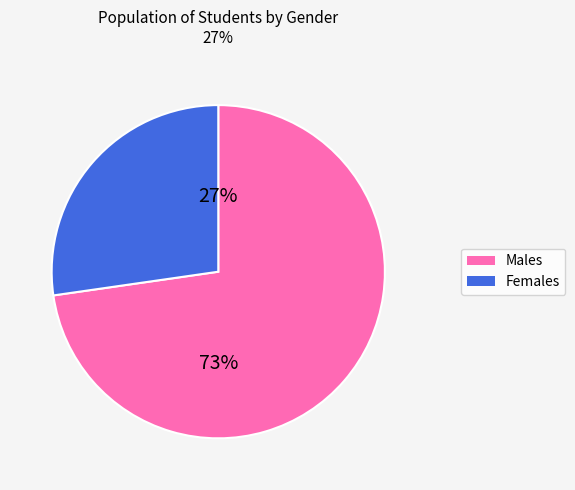

Which category has the biggest portion of the pie?

M